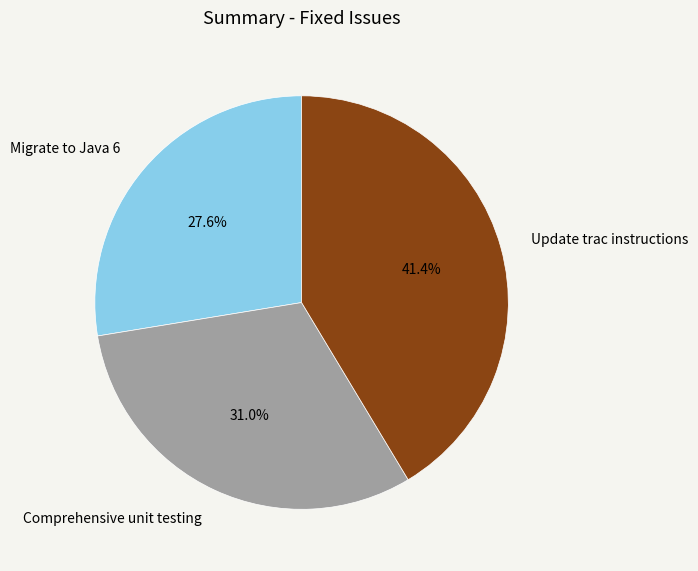

Rank the categories by value from lowest to highest.

Migrate to Java 6, Comprehensive unit testing, Update trac instructions